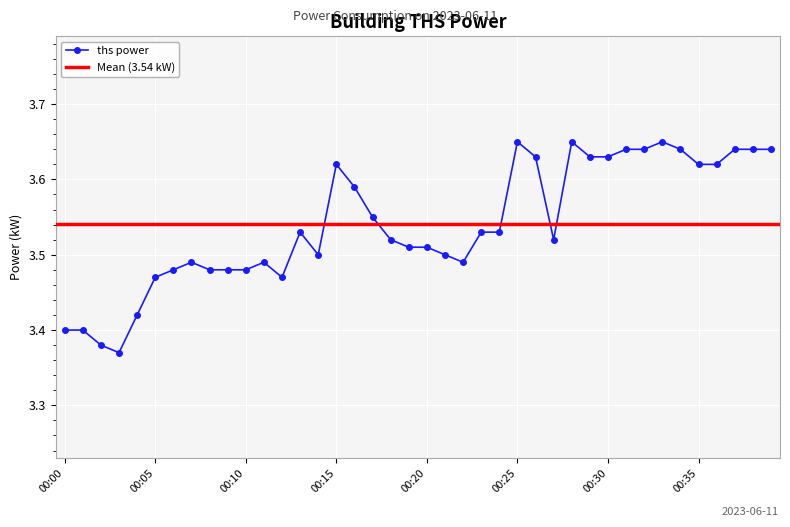

At which category does the chart reach its minimum across all series?

00:03